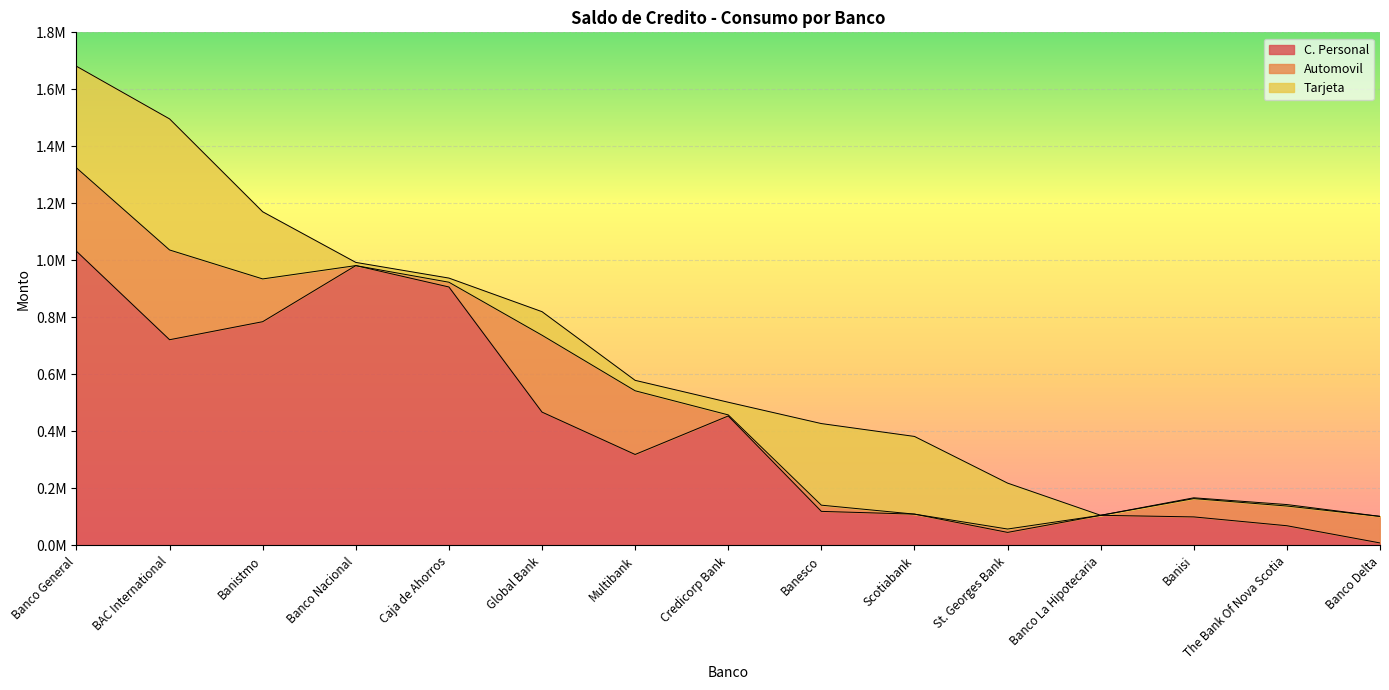

What is the label of the 2nd point from the right?

The Bank Of Nova Scotia